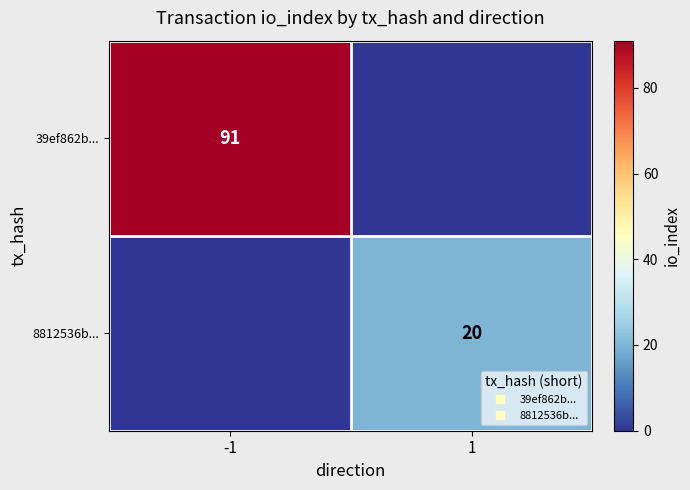

What is the maximum value shown in the chart?

91